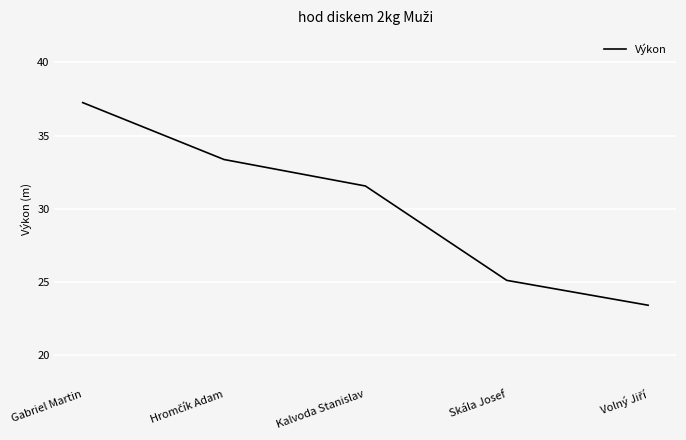

What is the smallest value displayed?

23.4